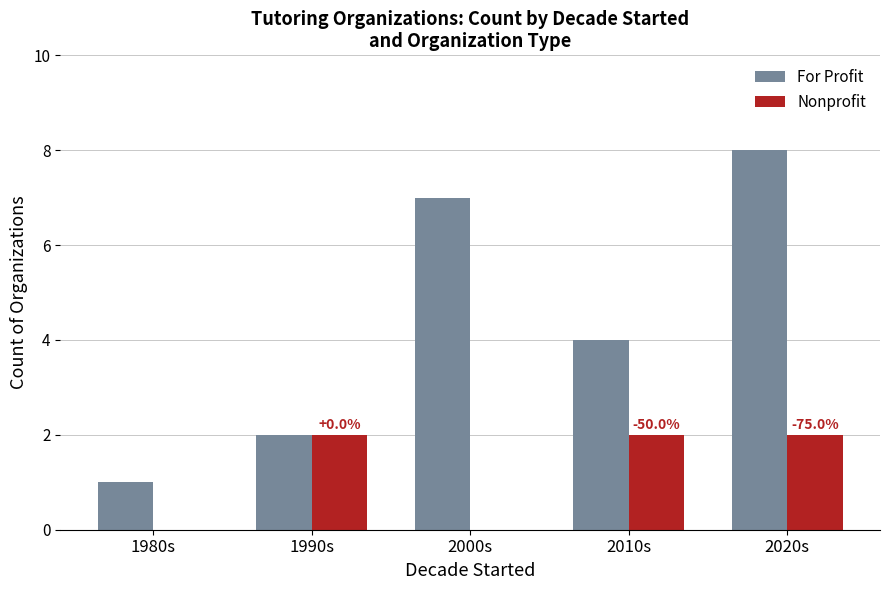

How many distinct data groups are displayed?

2